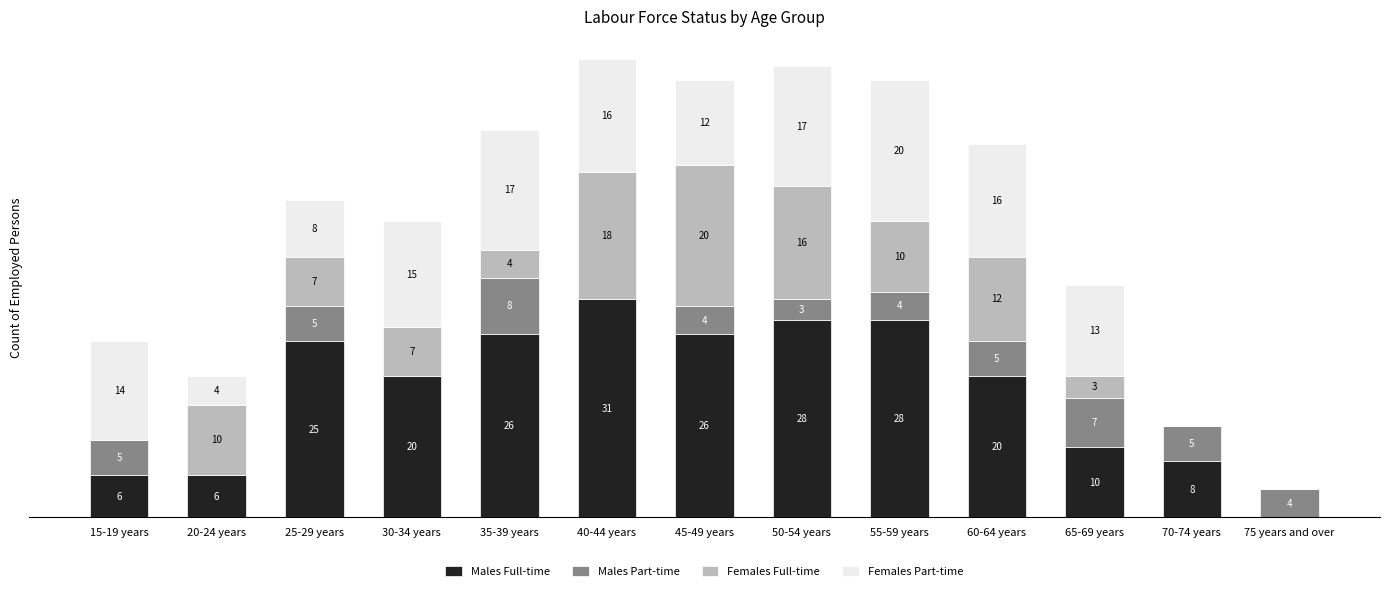

At which category is the sum across all series the highest?

40-44 years